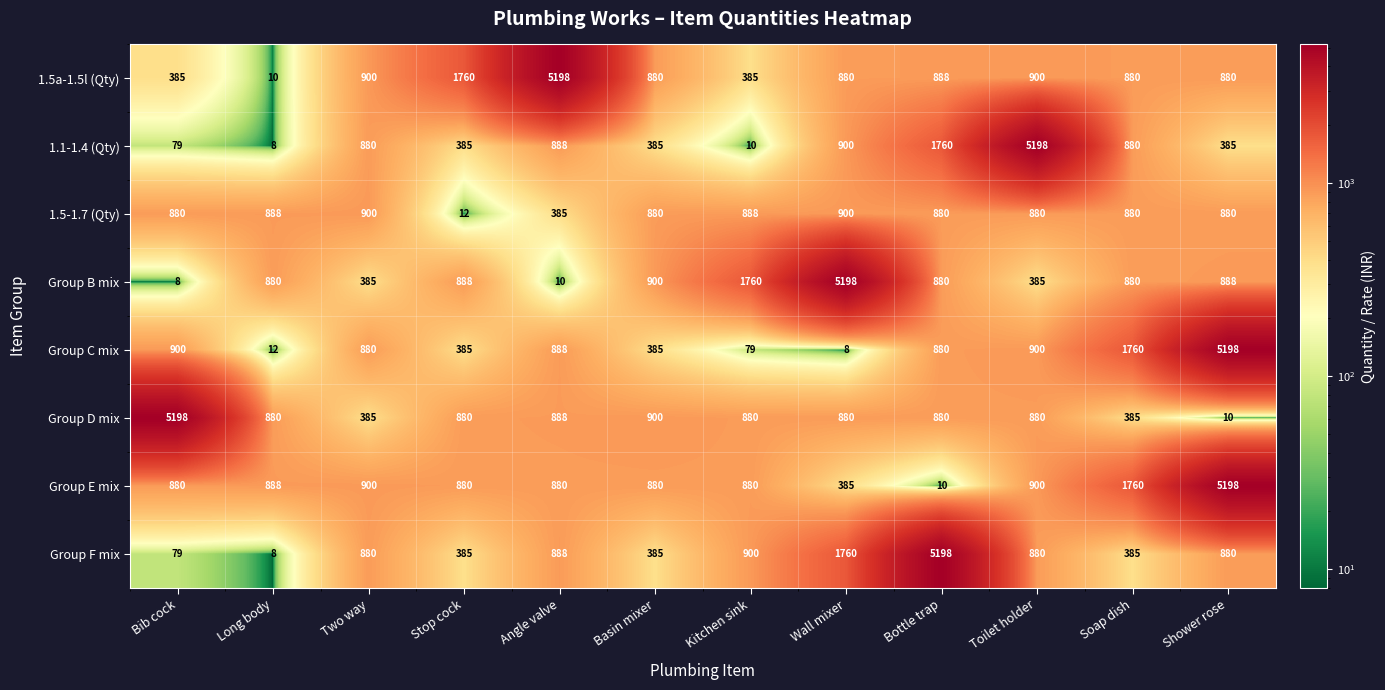

At which label is Group B mix closest to 2603?

Kitchen sink